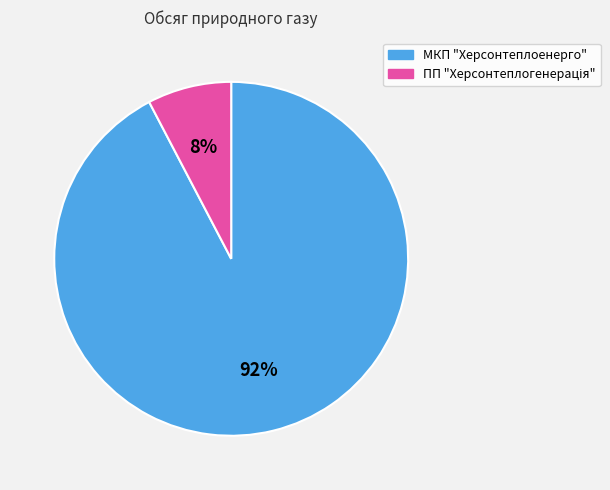

To the nearest percent, what is the average slice percentage?

50%